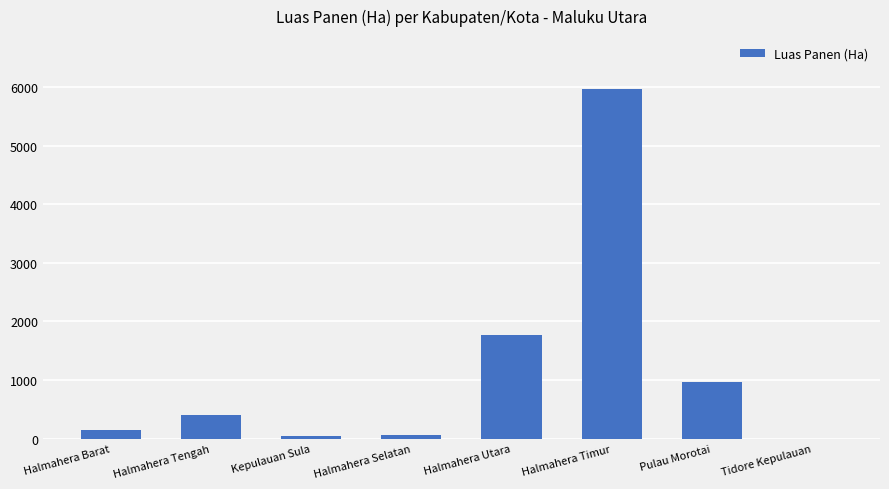

Between Halmahera Timur and Kepulauan Sula, which is larger?

Halmahera Timur